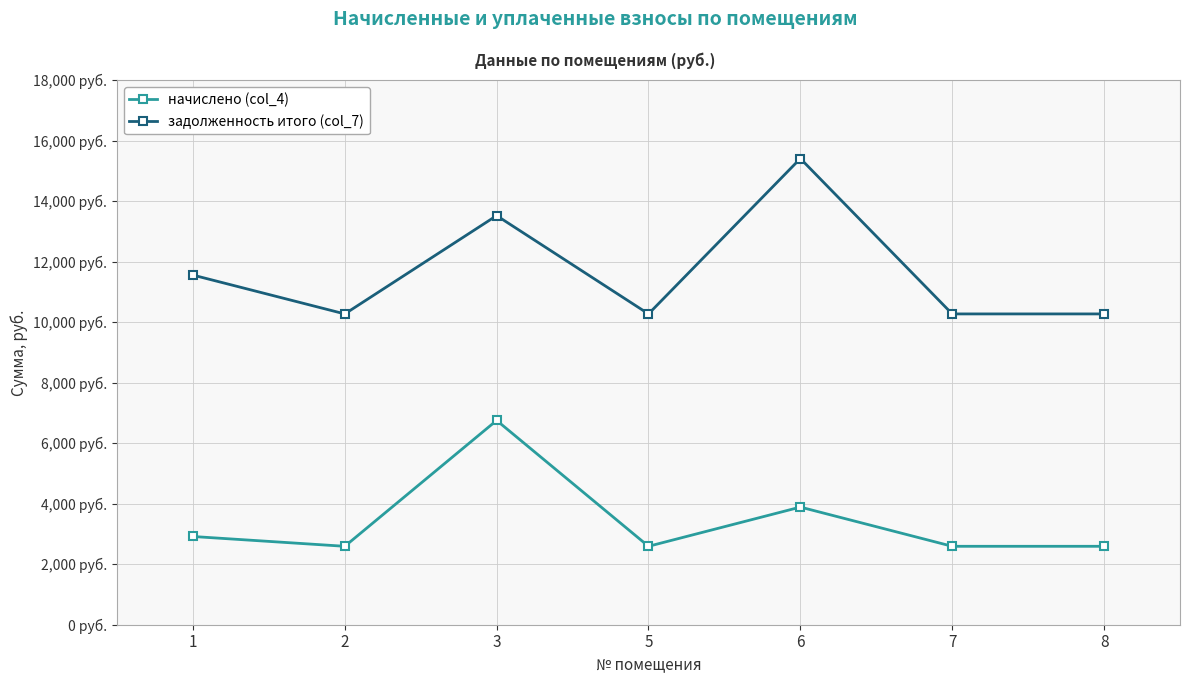

Does the chart have visible grid lines?

Yes